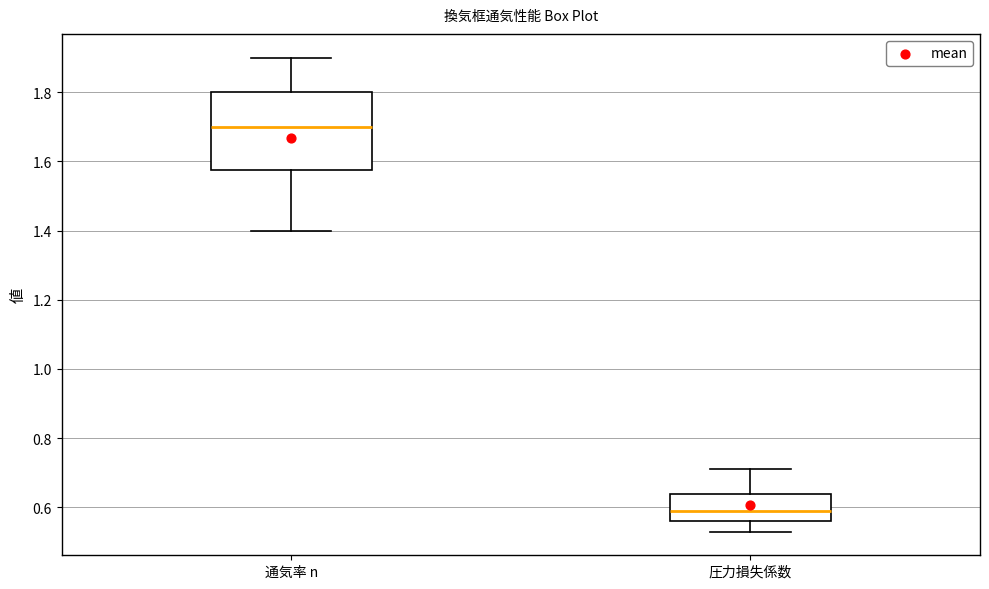

Reading left to right, transcribe this box plot: for each box, give where its median line is, the range the box spans, and where its two whiskers end, as read against the y-axis. The values are not printed on the chart, so give them approximately, as read against the axis.

通気率 n: median 1.70, box 1.58 to 1.80, whiskers 1.40 to 1.90
圧力損失係数: median 0.60, box 0.56 to 0.64, whiskers 0.54 to 0.72